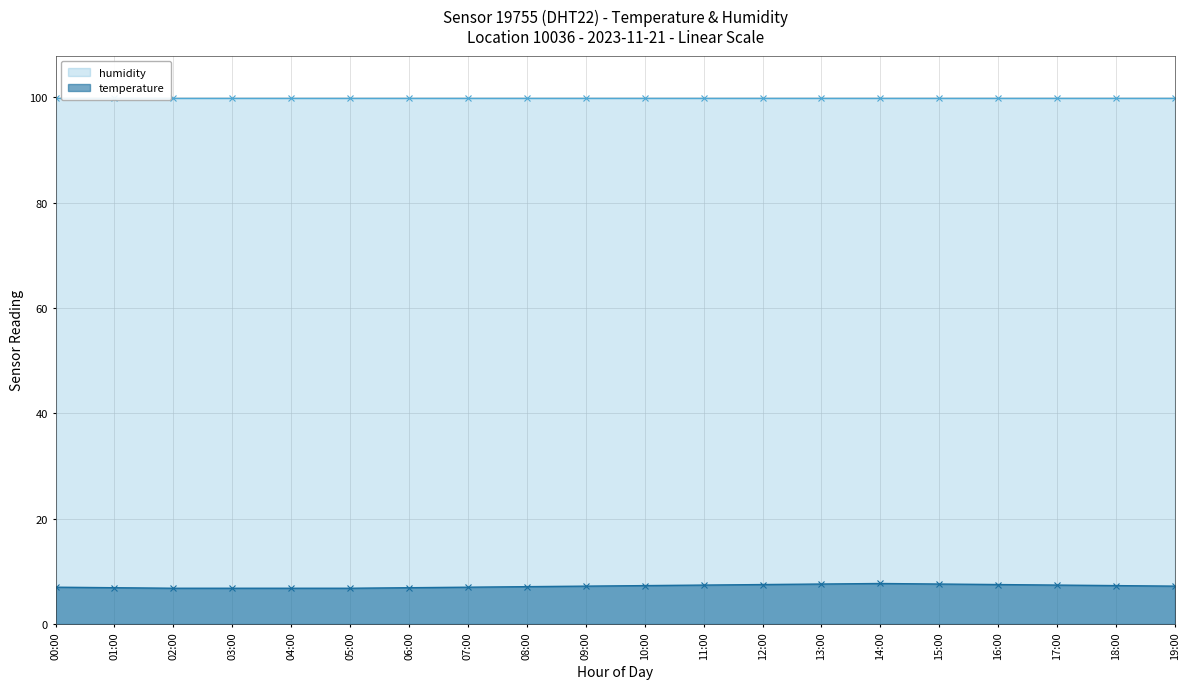

Count the number of values greater than 7.

12